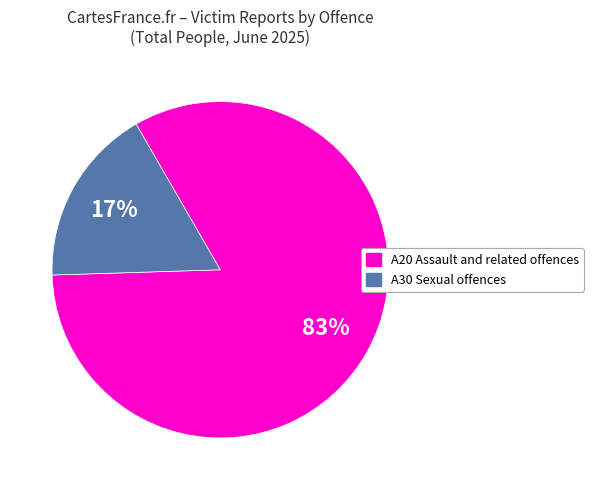

How many segments does this pie chart have?

2